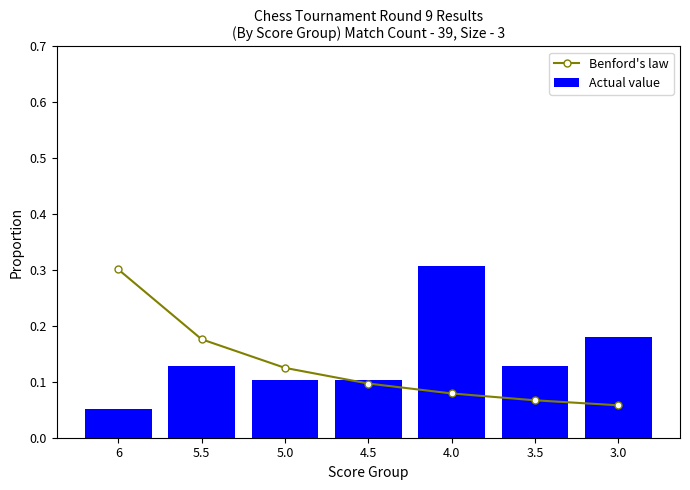

Where is Benford's law nearest to the value 0?

3.0